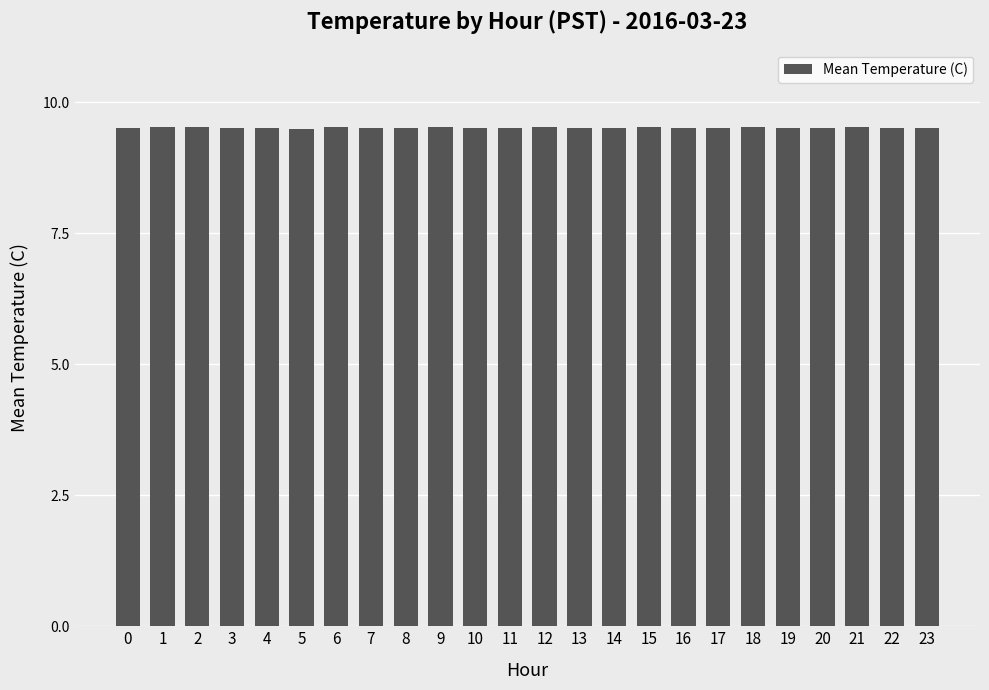

The chart shows a value of 15.4 at 17. True or false?

False